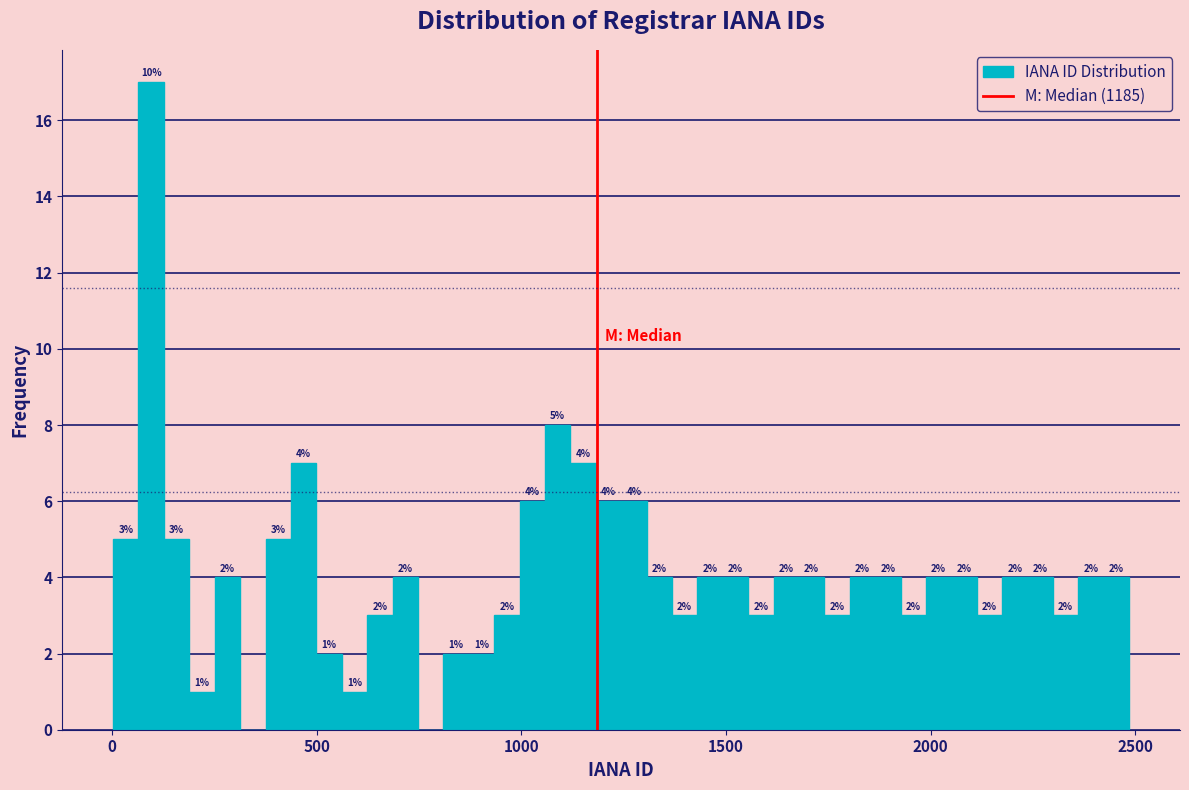

Read against the x-axis, roughly where is the centre of the tallest bar?

100